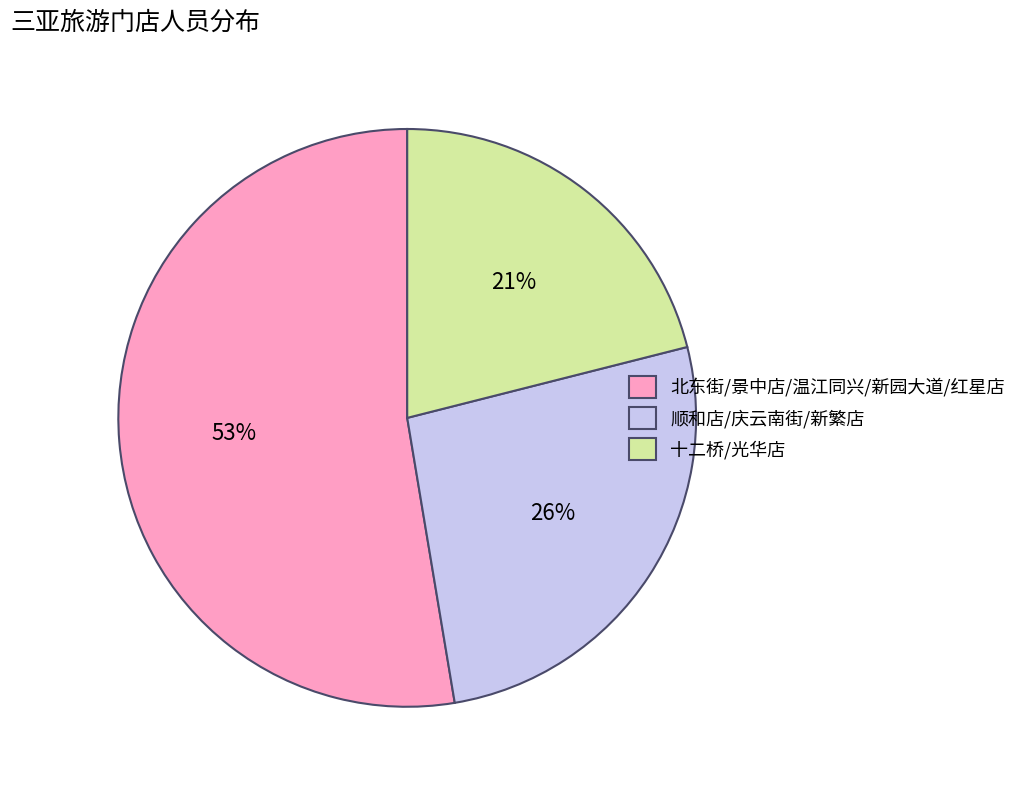

Combined, do 十二桥/光华店 and 北东街/景中店/温江同兴/新园大道/红星店 account for over 50%?

Yes